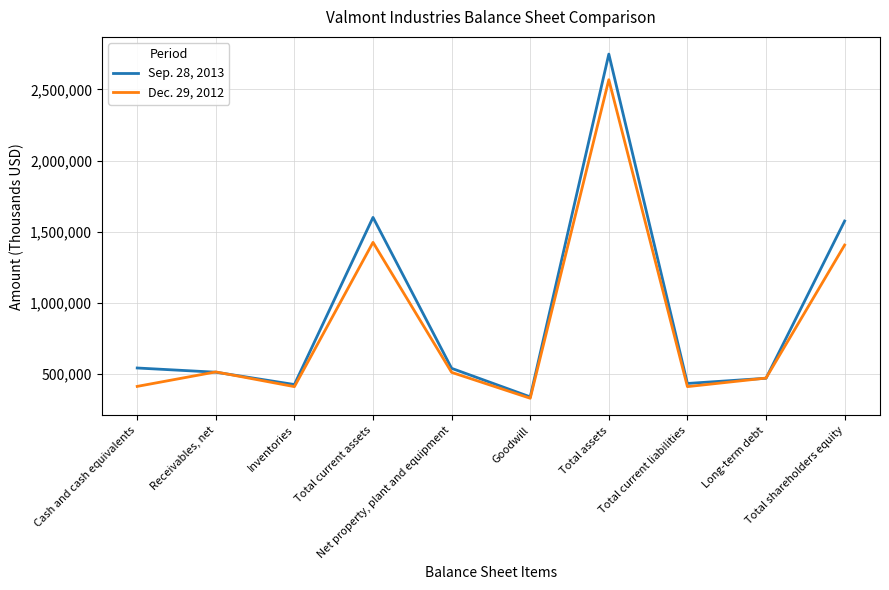

Which category has the highest value in the Sep. 28, 2013 series?

Total assets